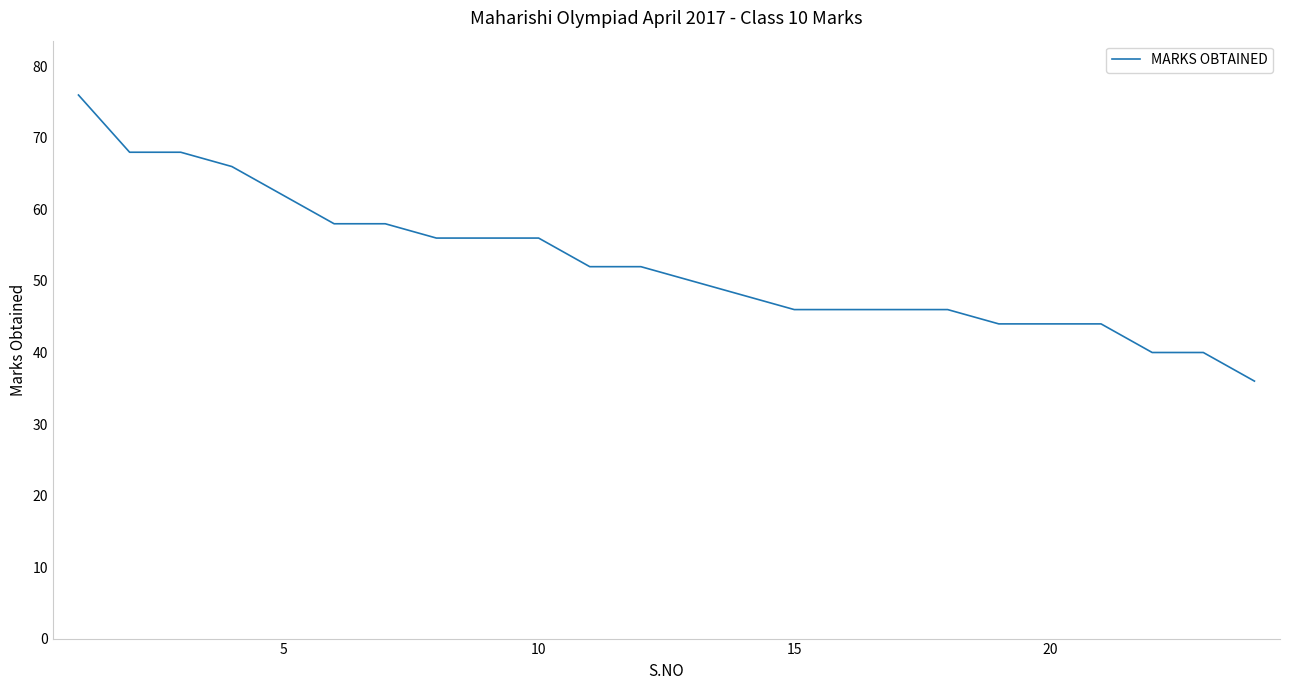

What is the difference between the maximum and minimum values?

40